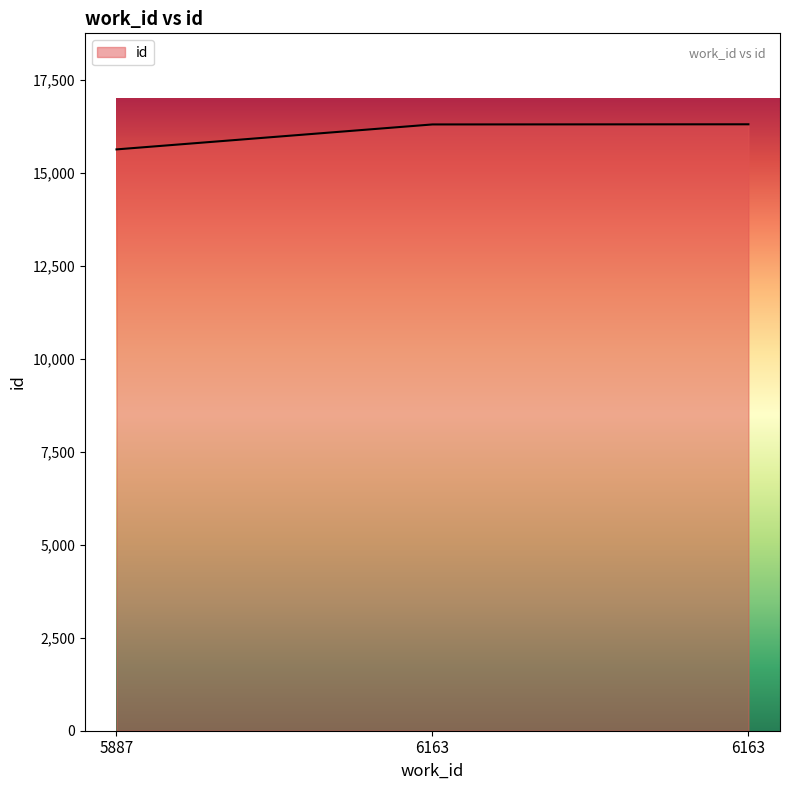

How many categories are shown in the chart?

3